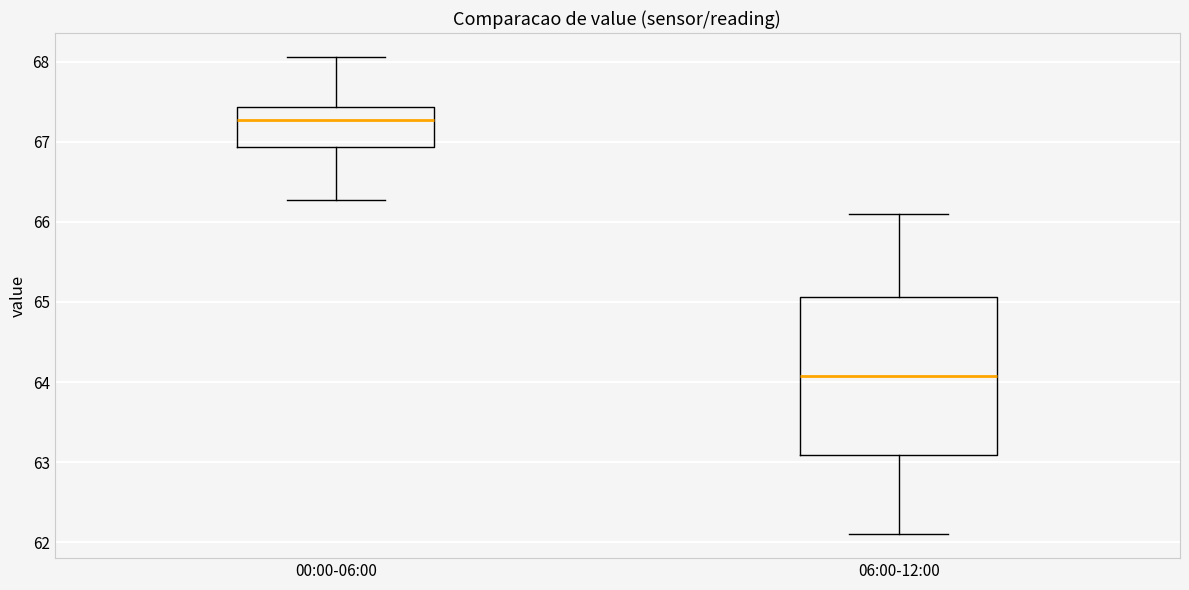

Where does the median line of the box for 06:00-12:00 sit on the y-axis? The values are not printed on the chart, so give them approximately, as read against the axis.

64.1